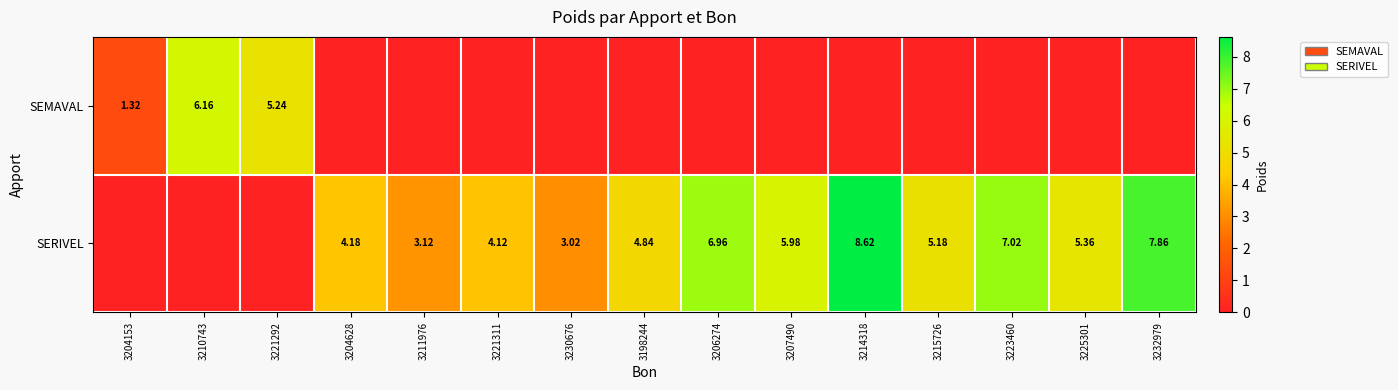

Is the value of SERIVEL at 3214318 greater than the value of SEMAVAL at 3204153?

Yes